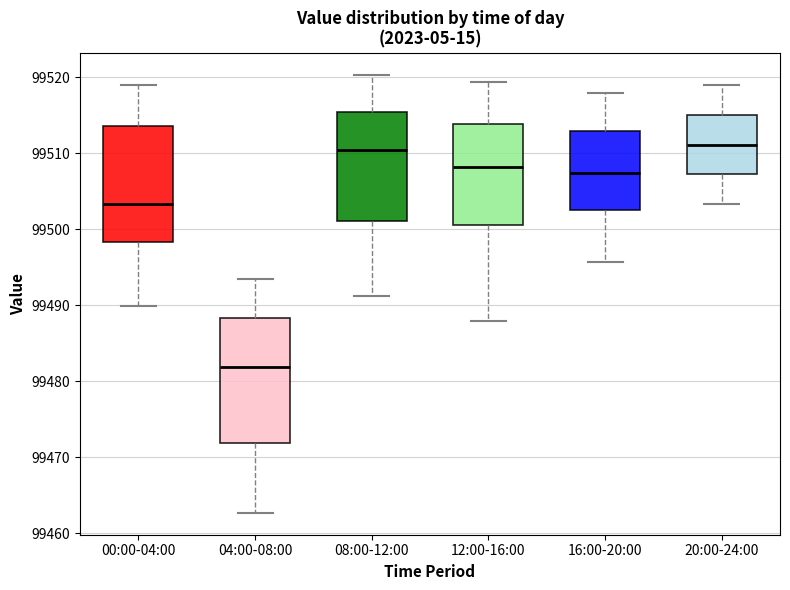

Reading left to right, transcribe this box plot: for each box, give where its median line is, the range the box spans, and where its two whiskers end, as read against the y-axis. The values are not printed on the chart, so give them approximately, as read against the axis.

00:00-04:00: median 99503, box 99498 to 99514, whiskers 99490 to 99519
04:00-08:00: median 99482, box 99472 to 99488, whiskers 99463 to 99494
08:00-12:00: median 99510, box 99501 to 99515, whiskers 99491 to 99520
12:00-16:00: median 99508, box 99501 to 99514, whiskers 99488 to 99519
16:00-20:00: median 99507, box 99503 to 99513, whiskers 99496 to 99518
20:00-24:00: median 99511, box 99507 to 99515, whiskers 99503 to 99519